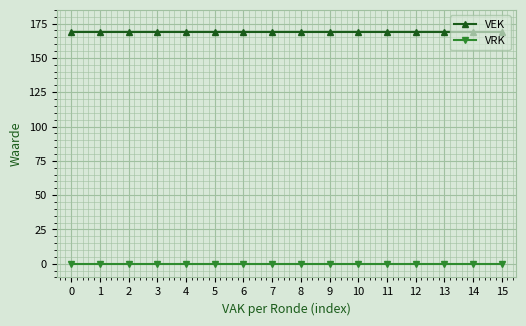

What is the difference between the highest and lowest values at 4?

169